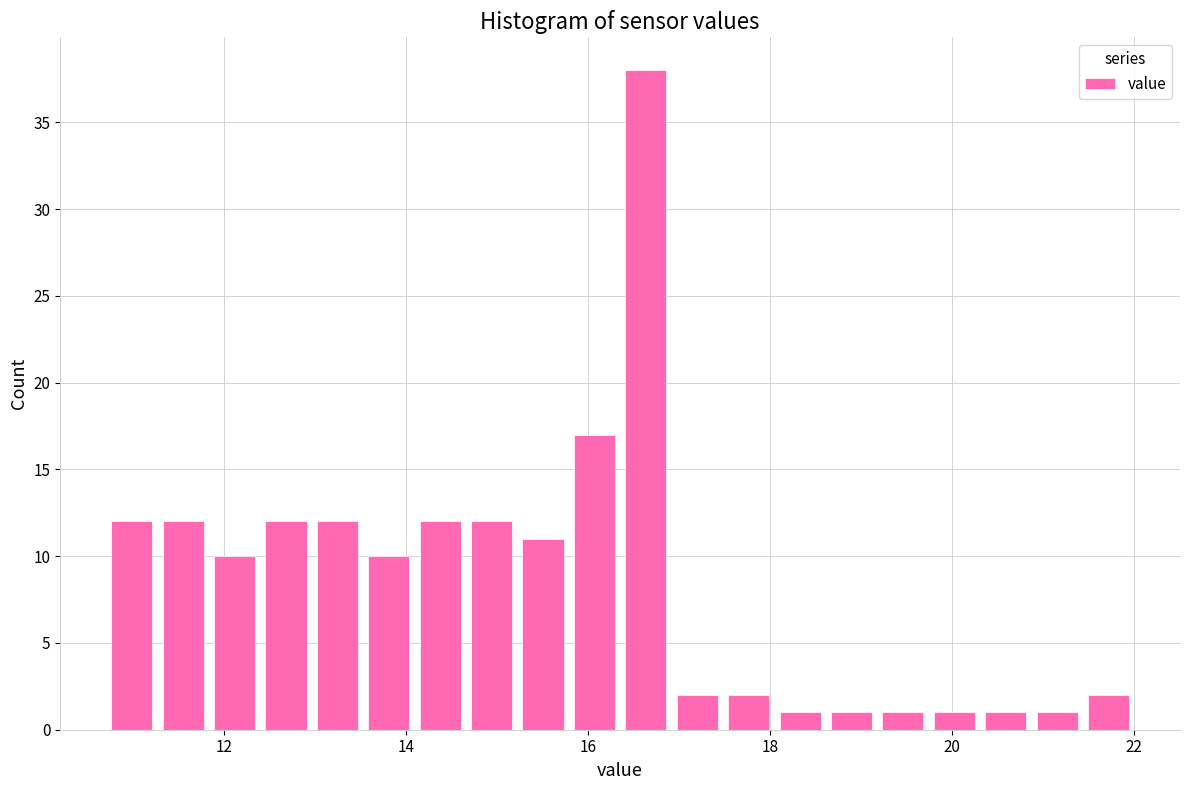

Read against the x-axis, roughly where is the centre of the tallest bar?

16.6